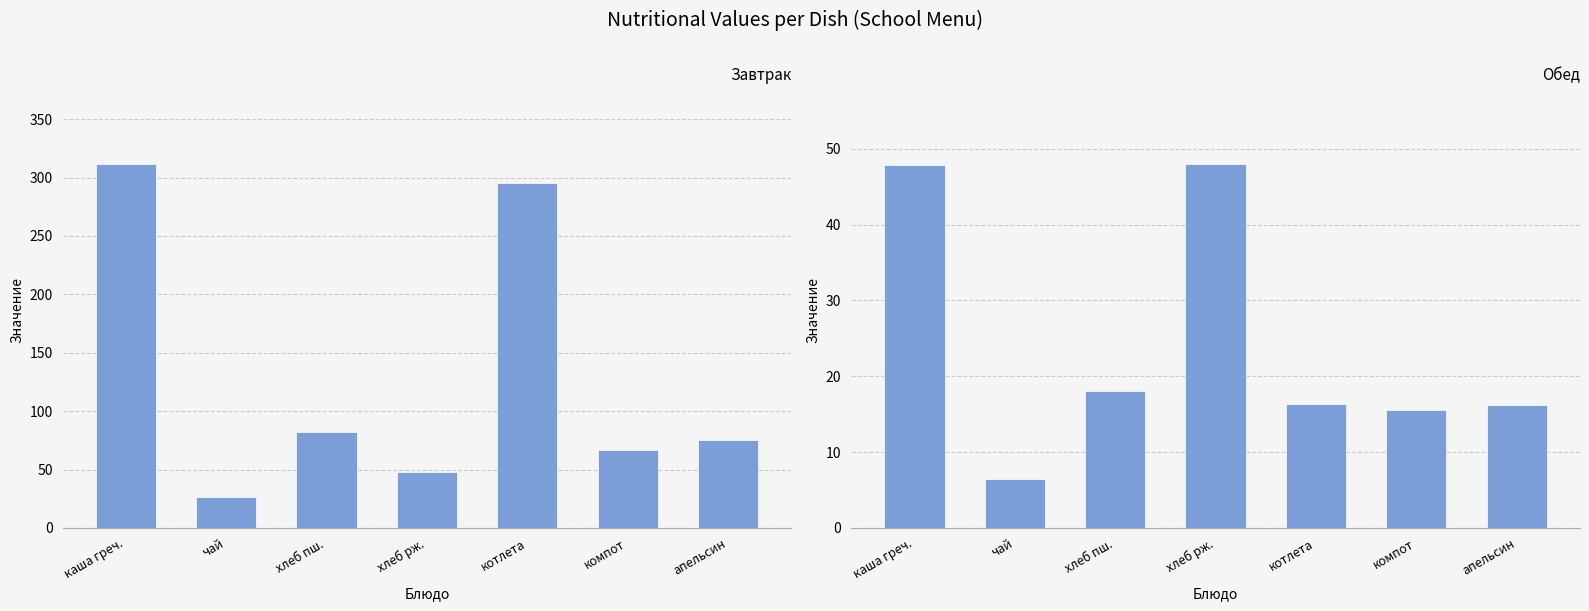

At which label does Завтрак reach its minimum?

чай